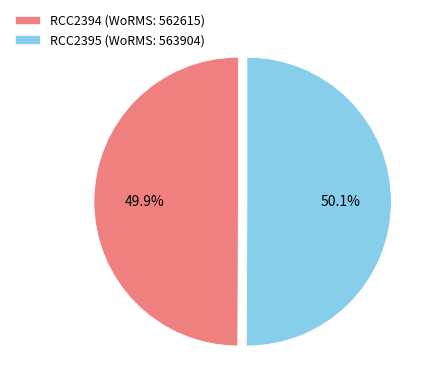

Is the sum of RCC2394 (WoRMS: 562615) and RCC2395 (WoRMS: 563904) greater than half?

Yes